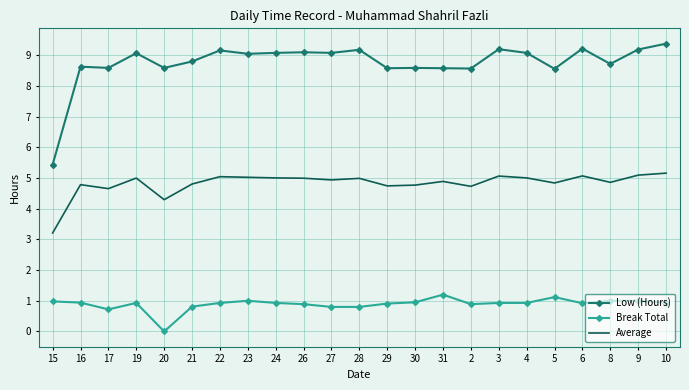

Where is the first local minimum for Break Total?

17